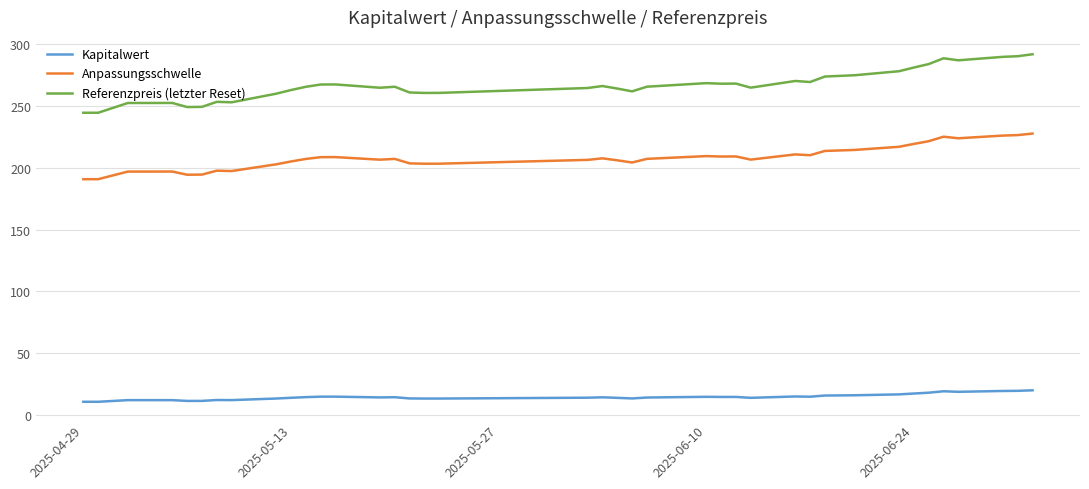

What is the minimum value shown in the chart?

10.5